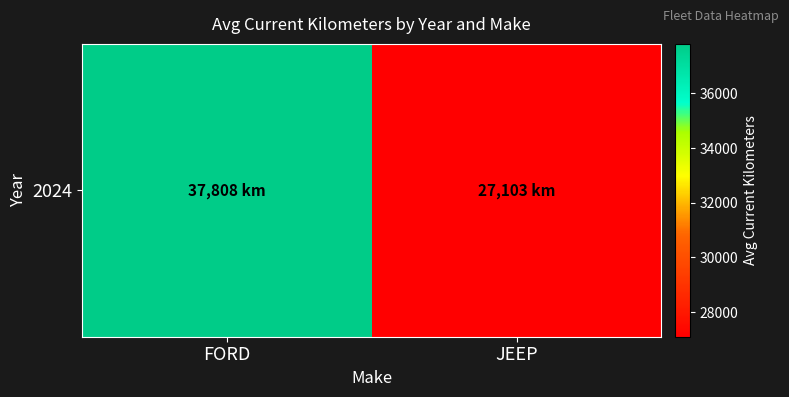

Rank the categories by value from lowest to highest.

JEEP, FORD